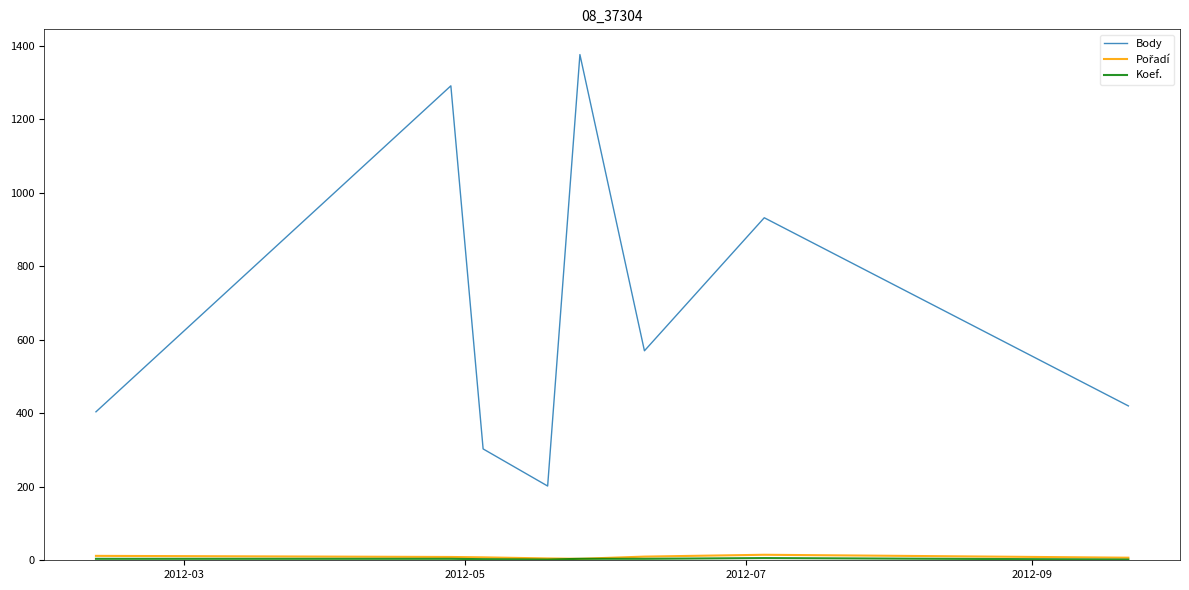

Which series has the largest total across all categories?

Body